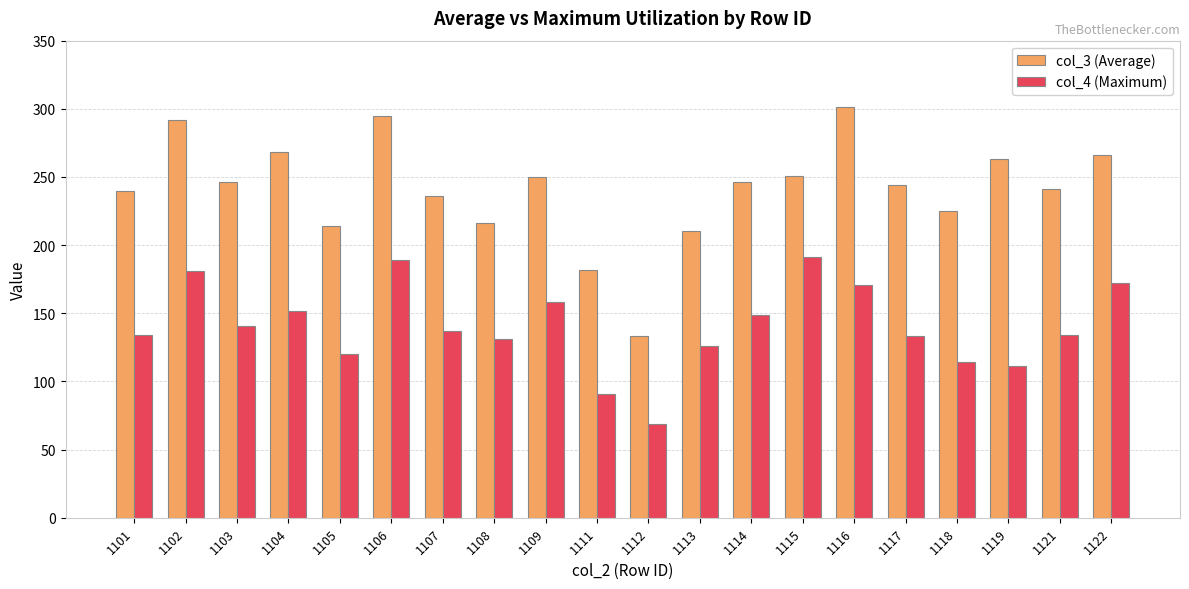

List the series in order of their overall mean, highest first.

col_3 (Average), col_4 (Maximum)